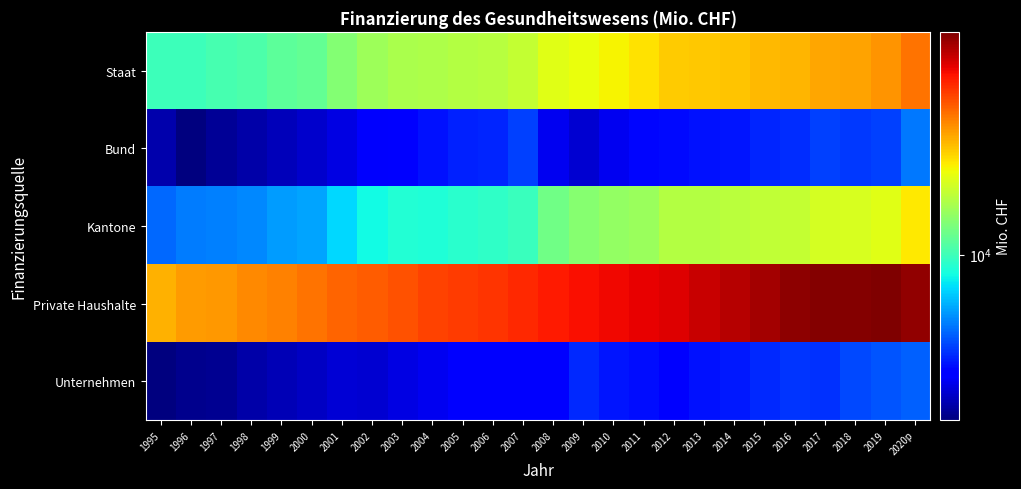

List the series in order of their peak value, highest first.

Private Haushalte, Staat, Kantone, Bund, Unternehmen